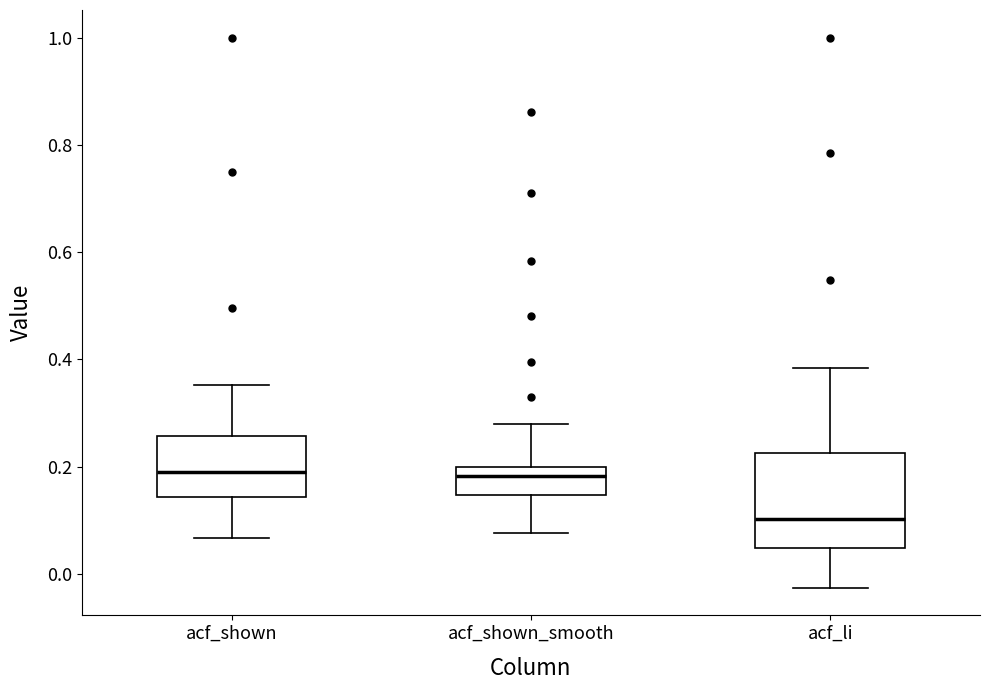

Reading left to right, transcribe this box plot: for each box, give where its median line is, the range the box spans, and where its two whiskers end, as read against the y-axis. The values are not printed on the chart, so give them approximately, as read against the axis.

acf_shown: median 0.18, box 0.14 to 0.26, whiskers 0.06 to 0.36
acf_shown_smooth: median 0.18, box 0.14 to 0.20, whiskers 0.08 to 0.28
acf_li: median 0.10, box 0.04 to 0.22, whiskers -0.02 to 0.38